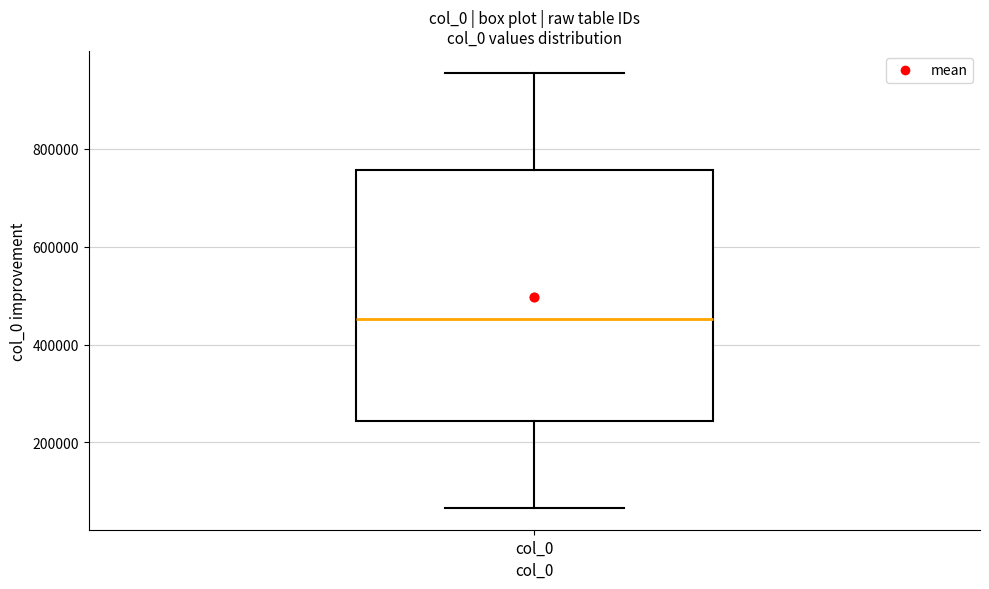

Read this box plot against the y-axis: the position of the median line, the range covered by the box, and the ends of both whiskers. The values are not printed on the chart, so give them approximately, as read against the axis.

median 460000, box 240000 to 760000, whiskers 60000 to 960000